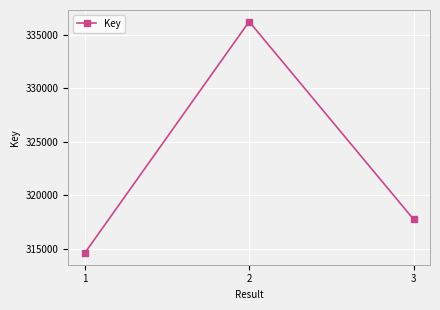

List the labels in order of value, largest first.

2, 3, 1